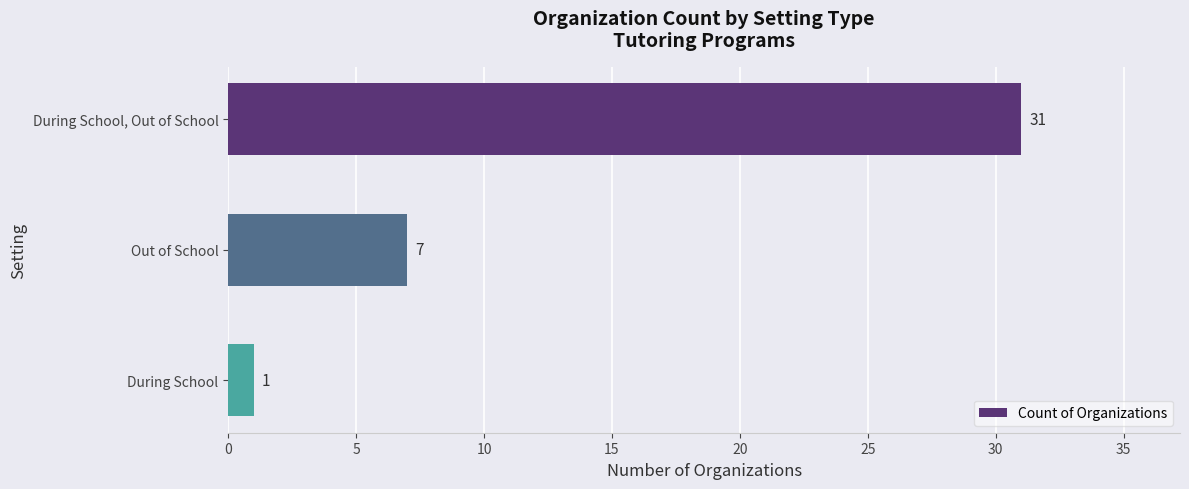

What is the average value?

13